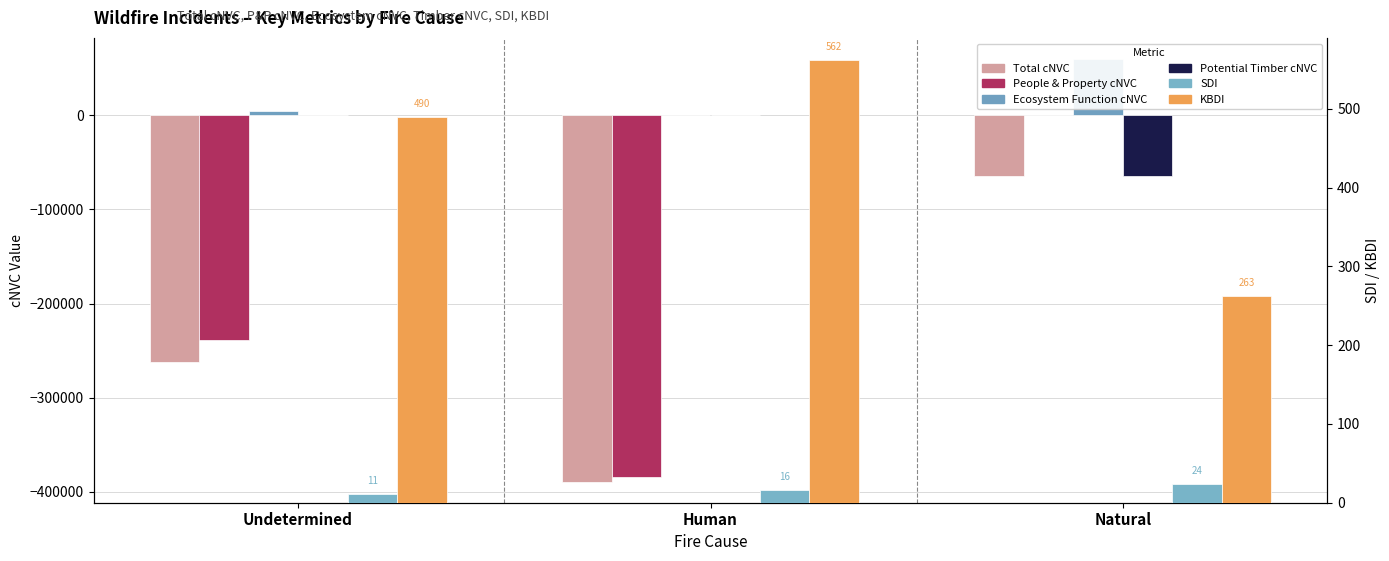

Reading right to left, extract all data points from this chart.

Total cNVC: -64869.0	-389011.0	-262027.0
People & Property cNVC: -320.0	-383625.0	-238185.0
Ecosystem Function cNVC: 59481.0	-6.0	4937.0
Potential Timber cNVC: -64549.0	-1.0	-281.0
SDI: 24.3	16.1	11.1
KBDI: 263.0	562.0	490.0